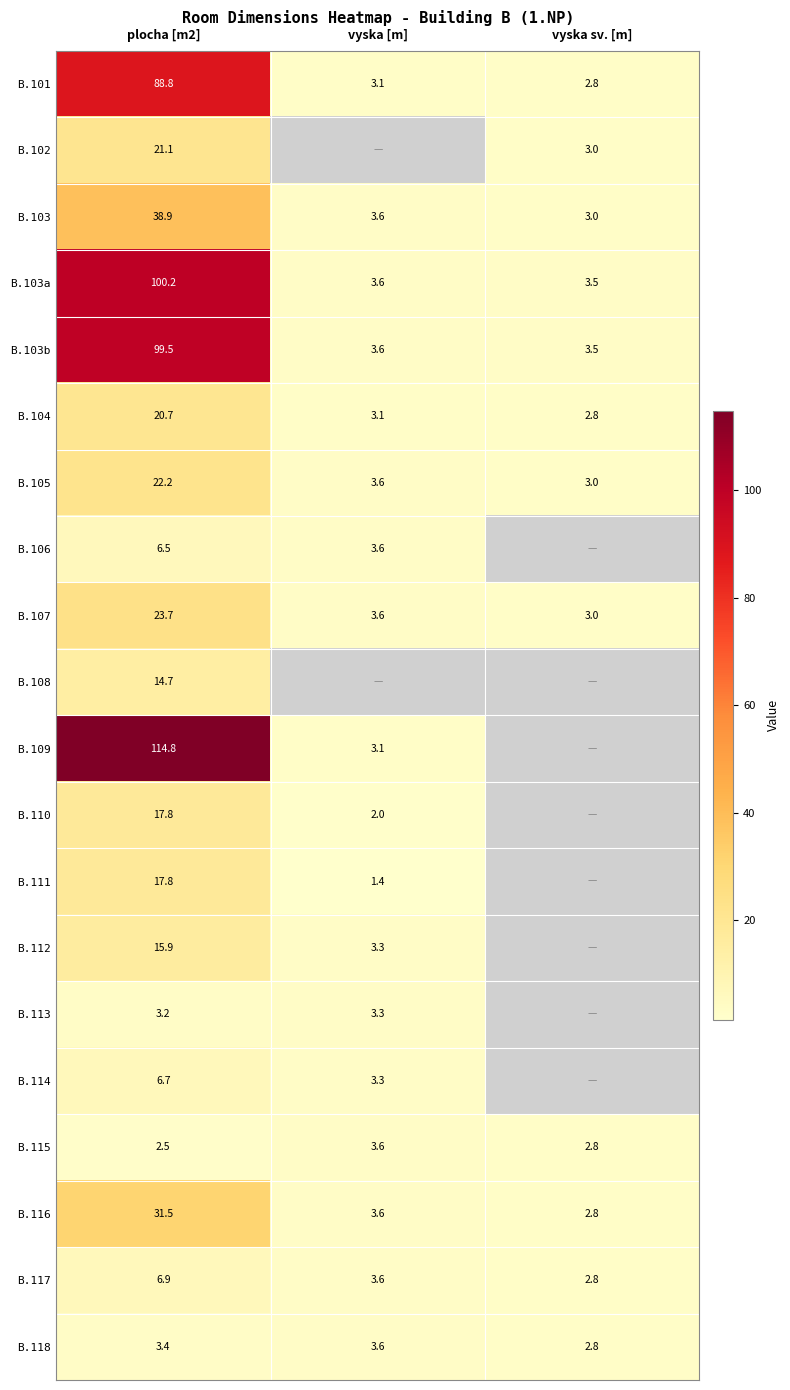

What is the greatest value displayed?

114.8